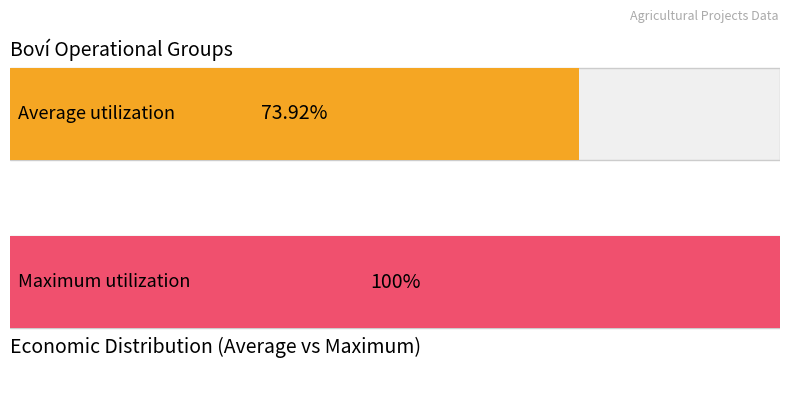

The value of Average utilization at NEOWAS is 431653. True or false?

False